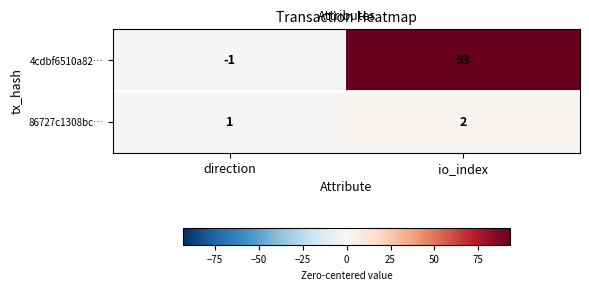

What is the difference between the 4cdbf6510a82… values at io_index and direction?

94